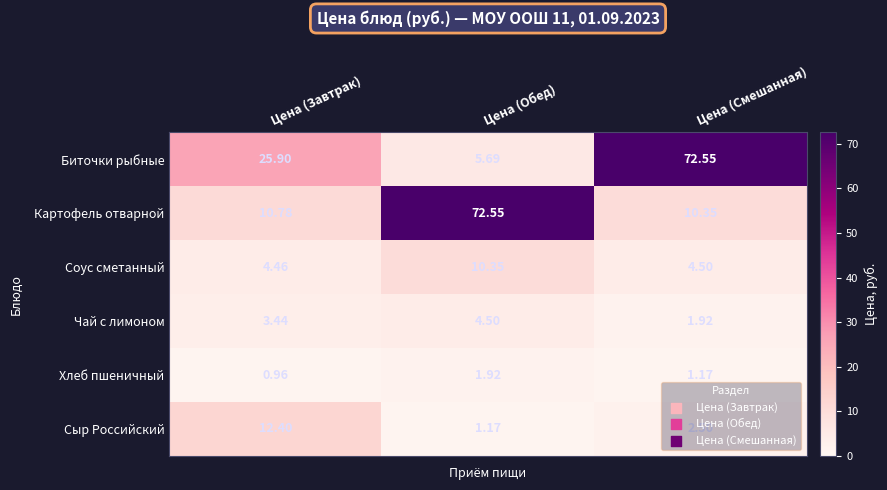

Where does the Чай с лимоном series first go above 3?

Цена (Завтрак)